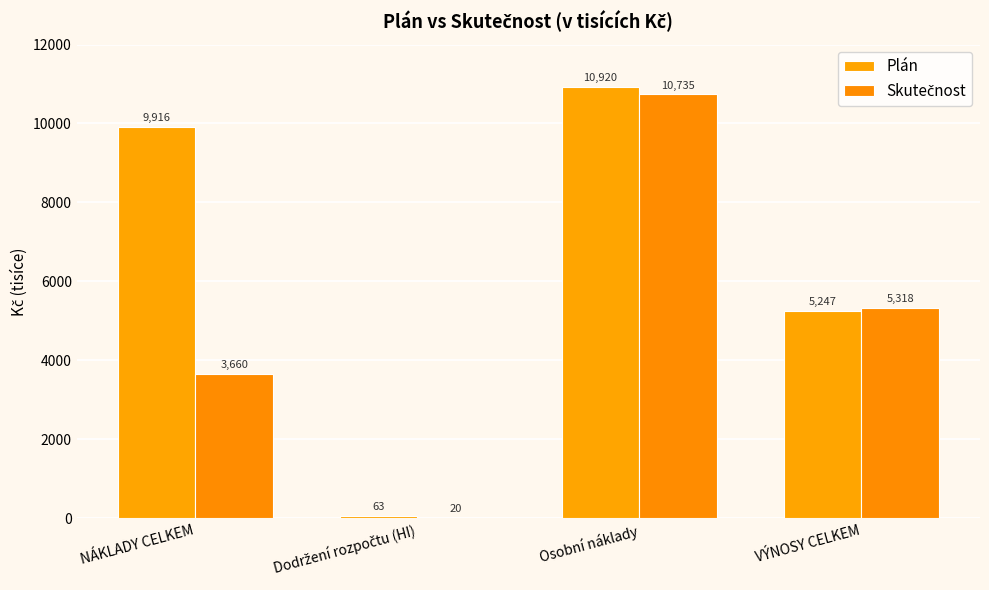

Is it true that Plán equals 8129.4 at VÝNOSY CELKEM?

False